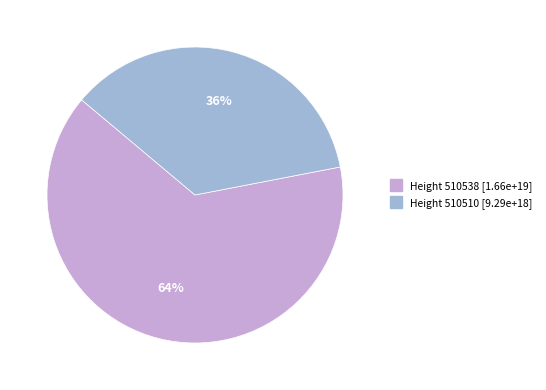

Does any single category account for the majority?

Yes